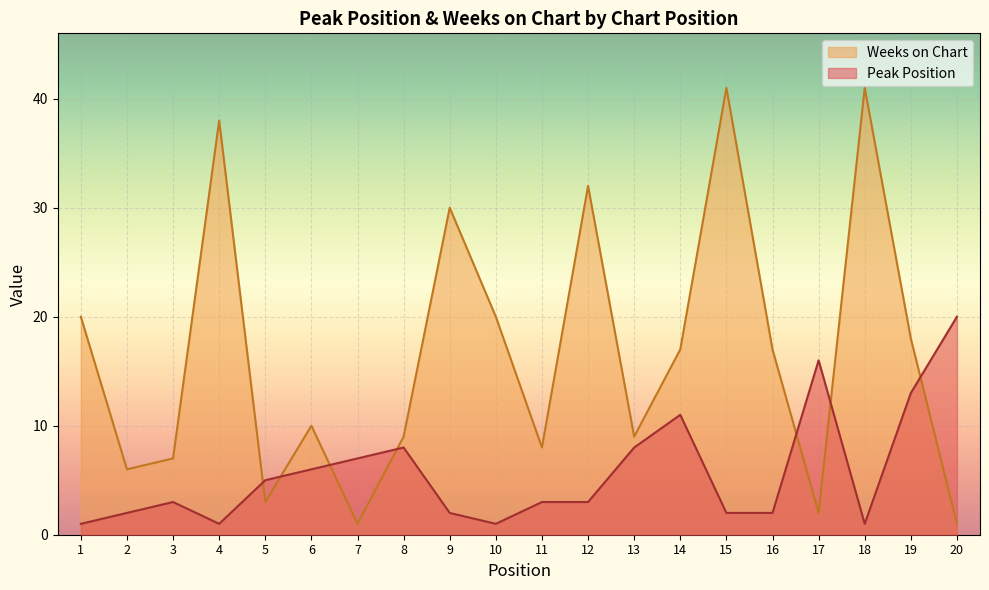

The Peak Position series shows 5 at 5. True or false?

True